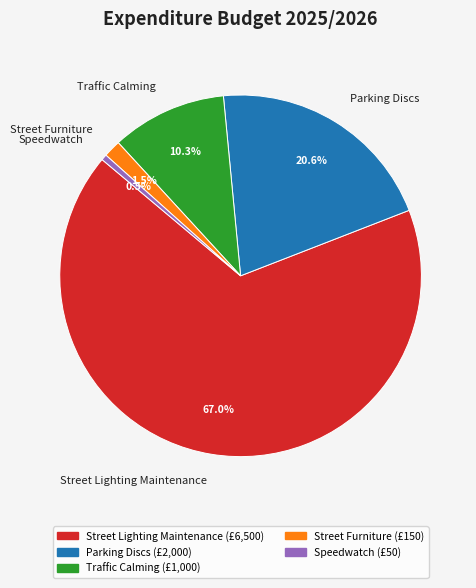

What is the largest slice in the pie chart?

Street Lighting Maintenance